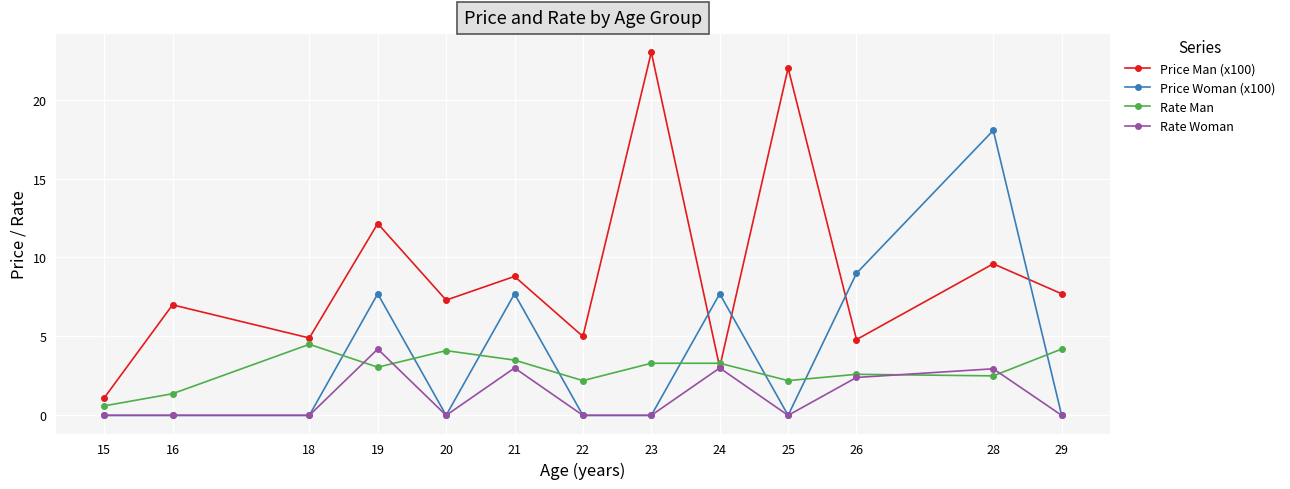

The value of Rate Man at 24 is 3.3. True or false?

True